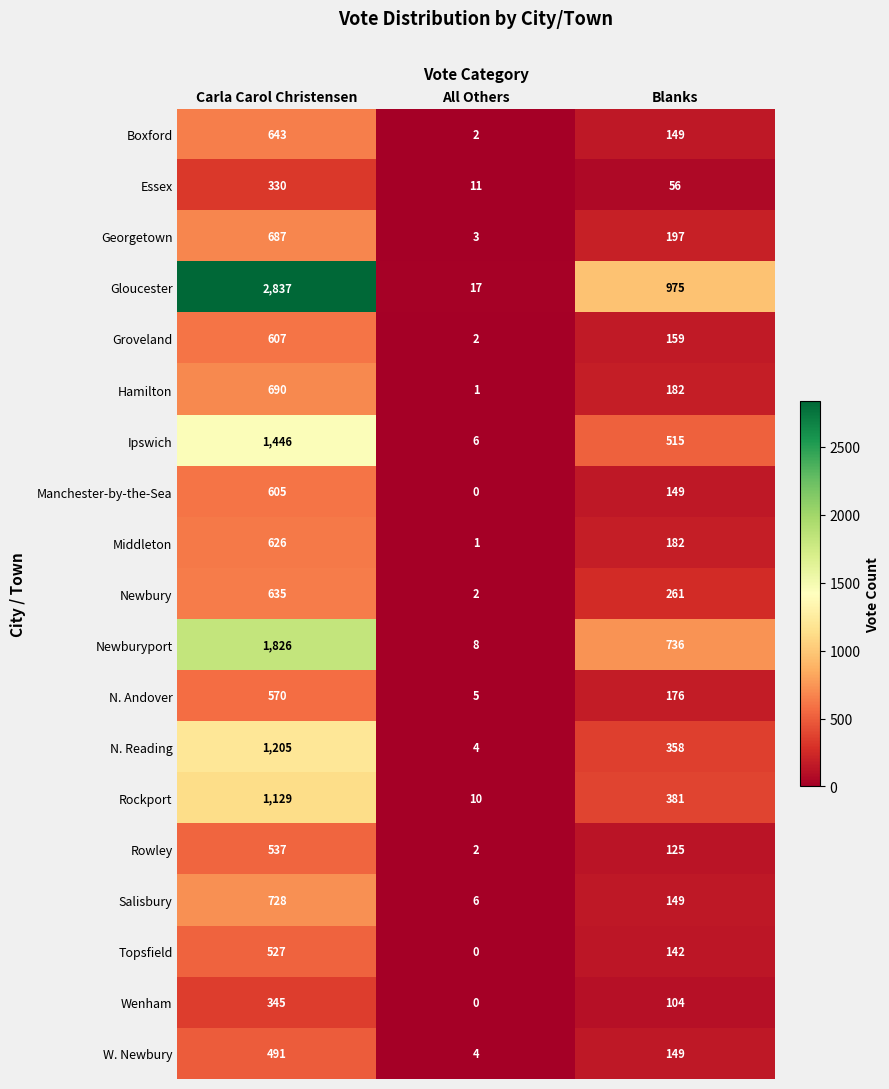

The Georgetown series shows 68 at Blanks. True or false?

False